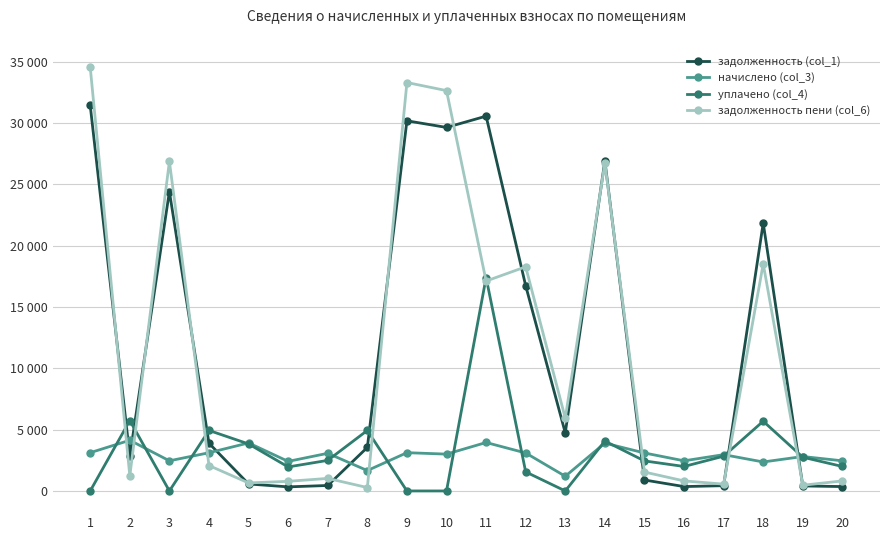

Does the chart have visible grid lines?

Yes